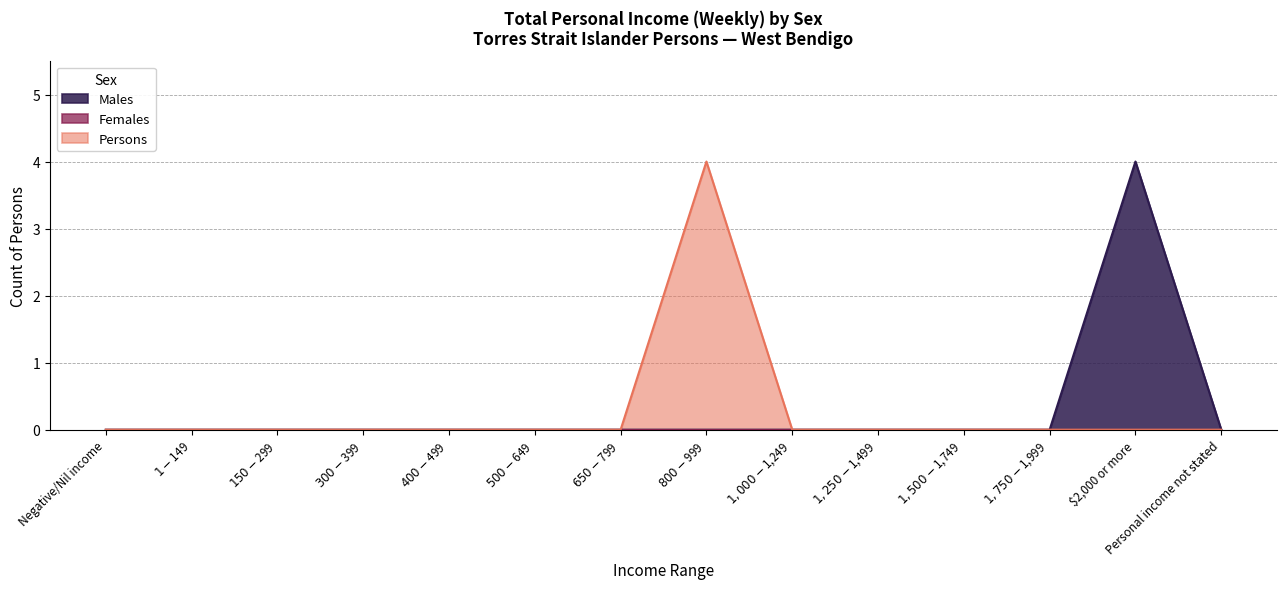

True or false: Males has more than 0 interior local peaks.

True